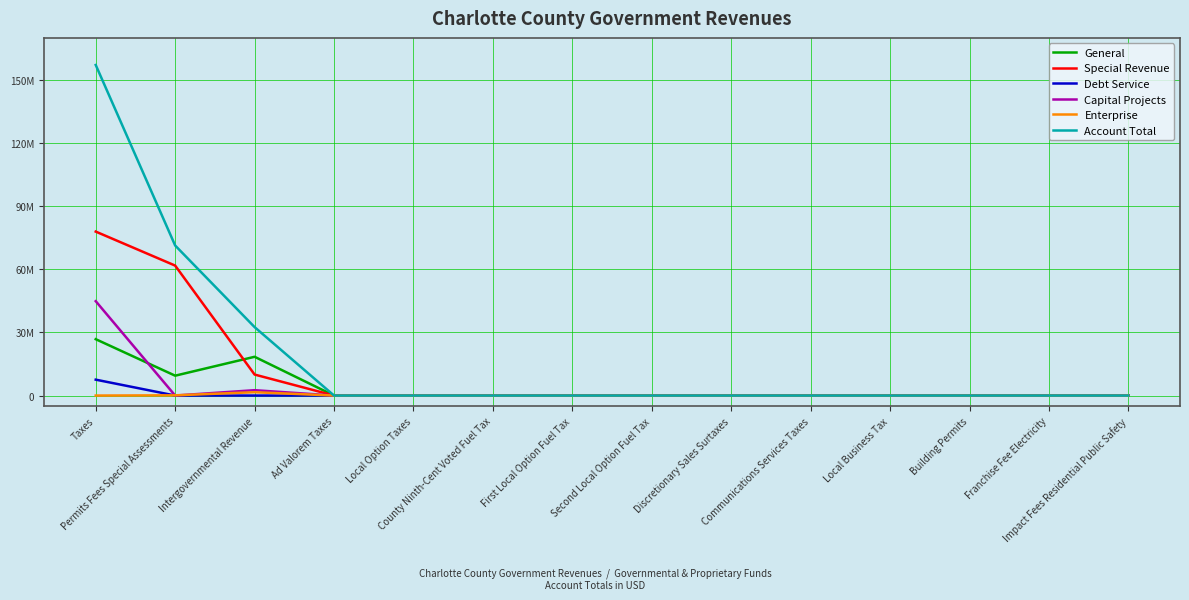

Which has a higher value, Intergovernmental Revenue or Discretionary Sales Surtaxes?

Intergovernmental Revenue